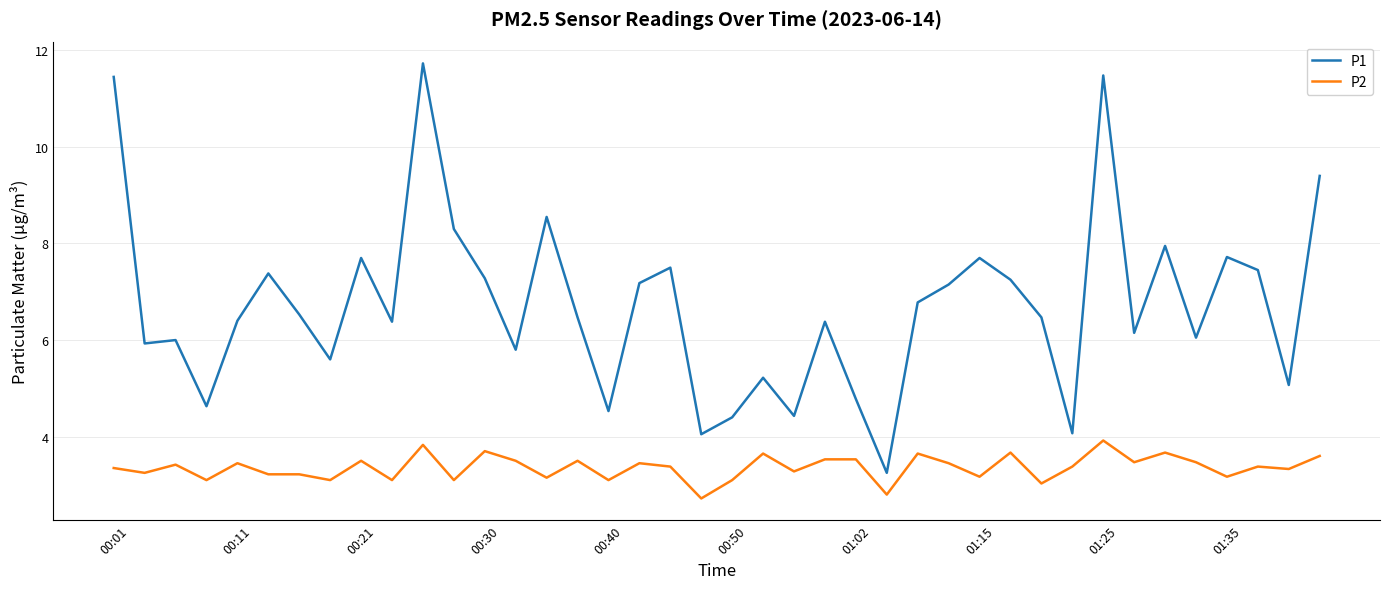

Which series has the largest total across all categories?

P1